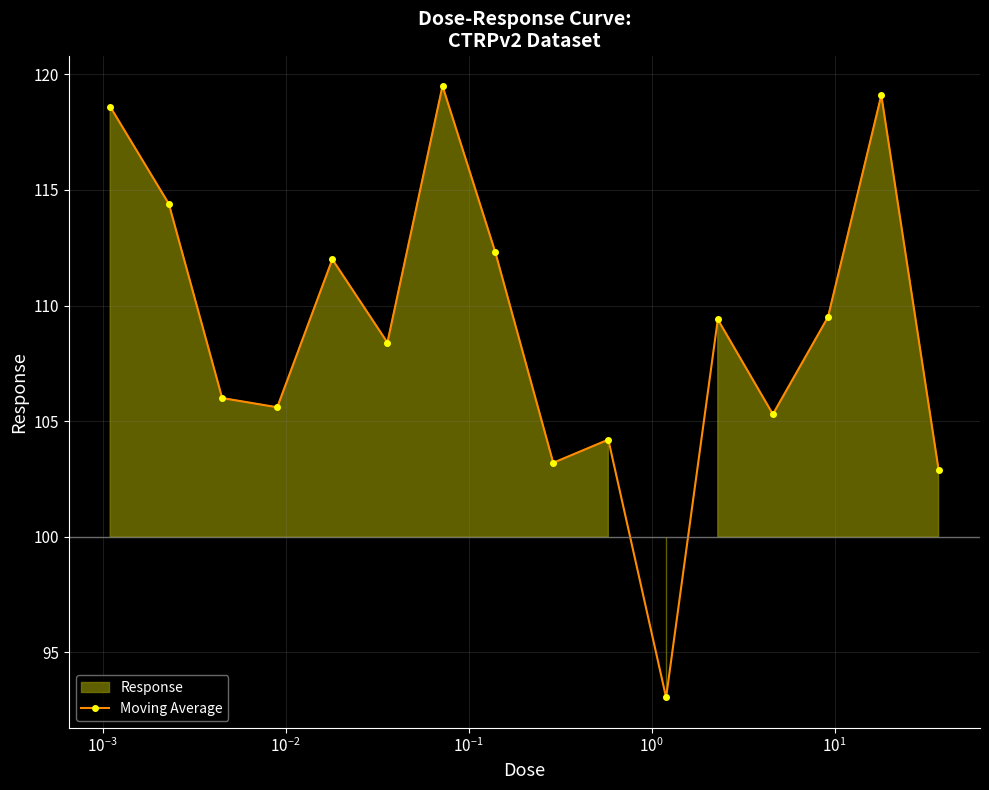

In Moving Average, how many points are lower than both neighbors (excluding endpoints)?

5